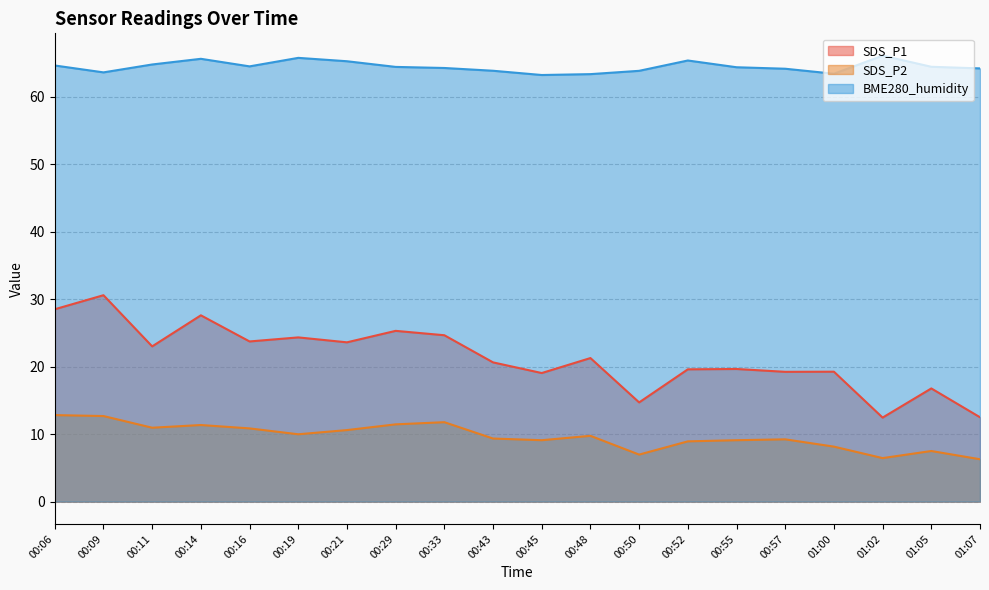

What is the label of the 13th point from the right?

00:29